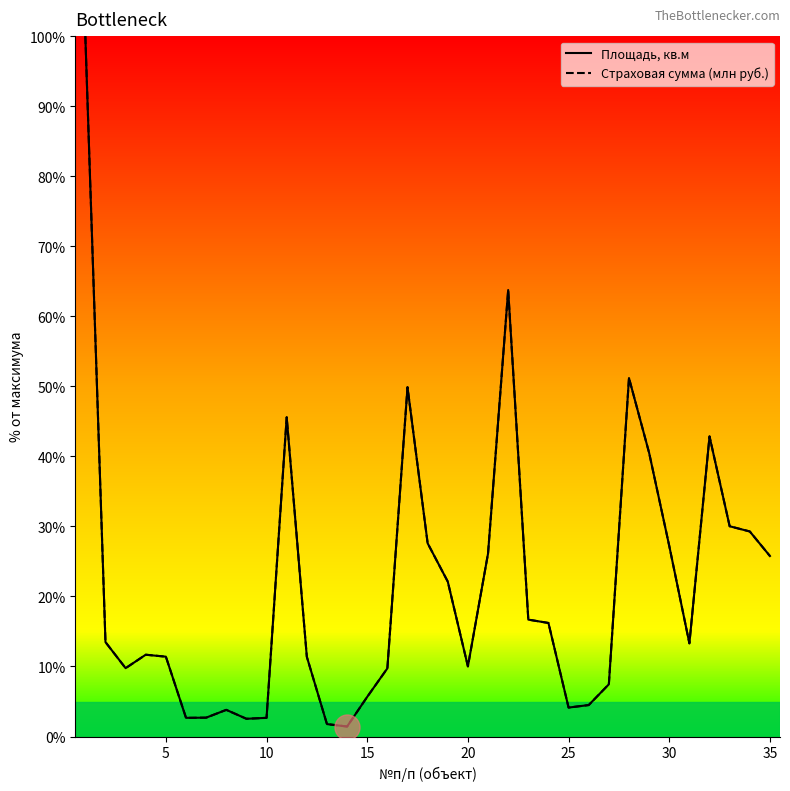

What is the maximum value shown in the chart?

100.0